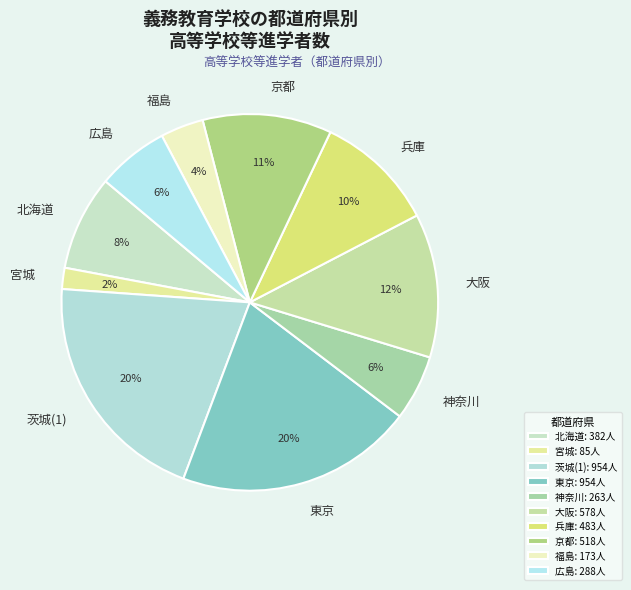

Between 北海道 and 神奈川, which is larger?

北海道